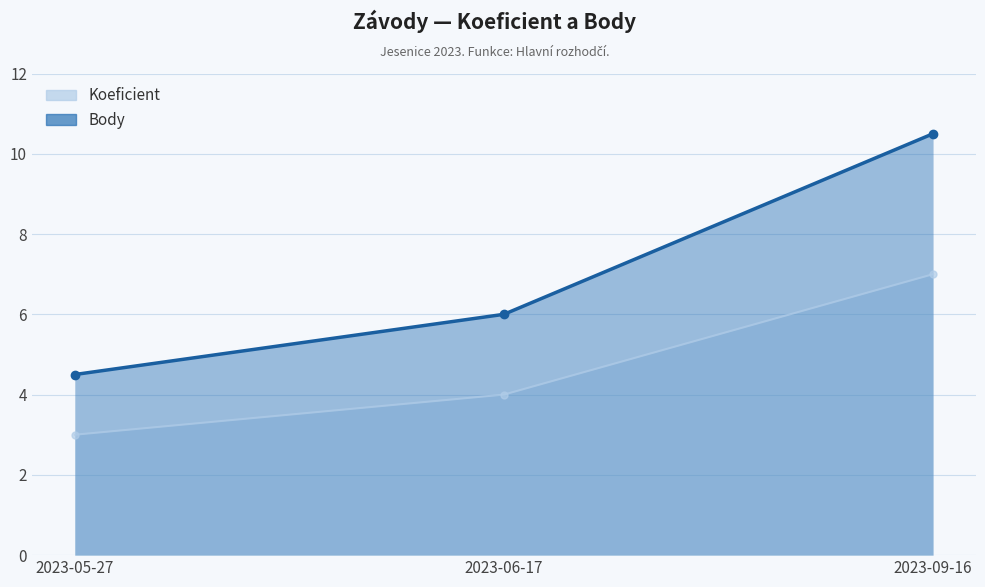

What is the lowest value of the Koeficient series?

4.5